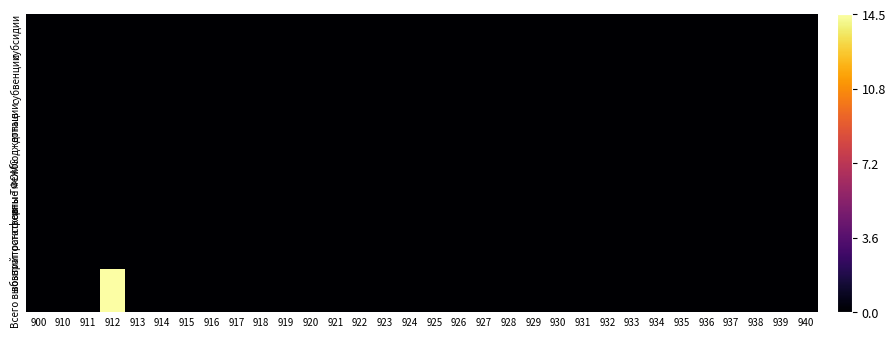

Which series changed the most between 917 and 923?

субсидии